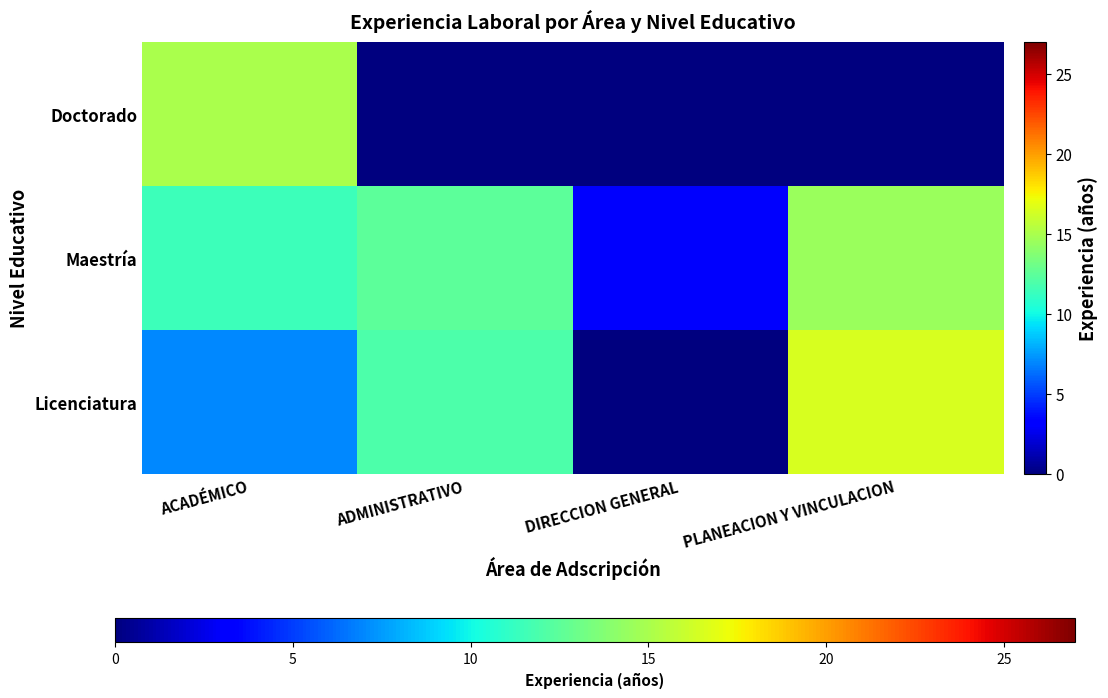

Between ACADÉMICO and PLANEACION Y VINCULACION, which series saw the biggest shift?

Doctorado